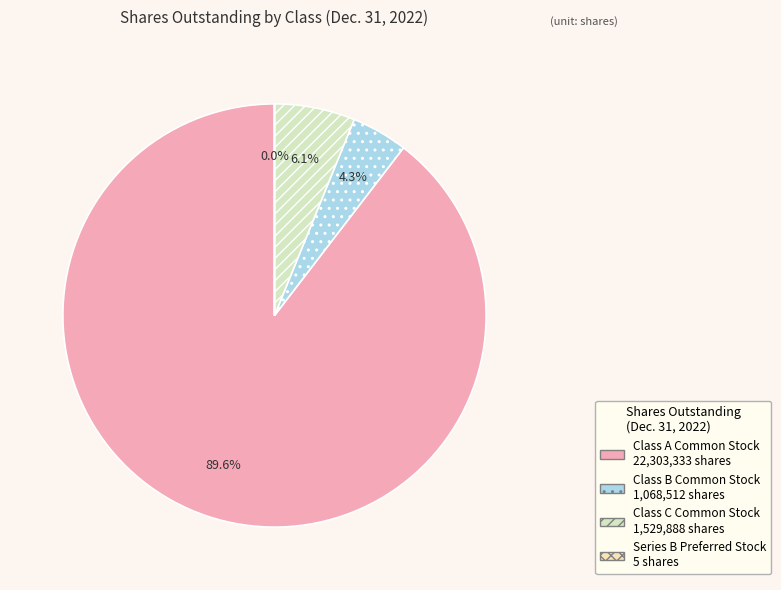

What percentage is NOT represented by Class B Common Stock (shares outstanding)?

95.7%